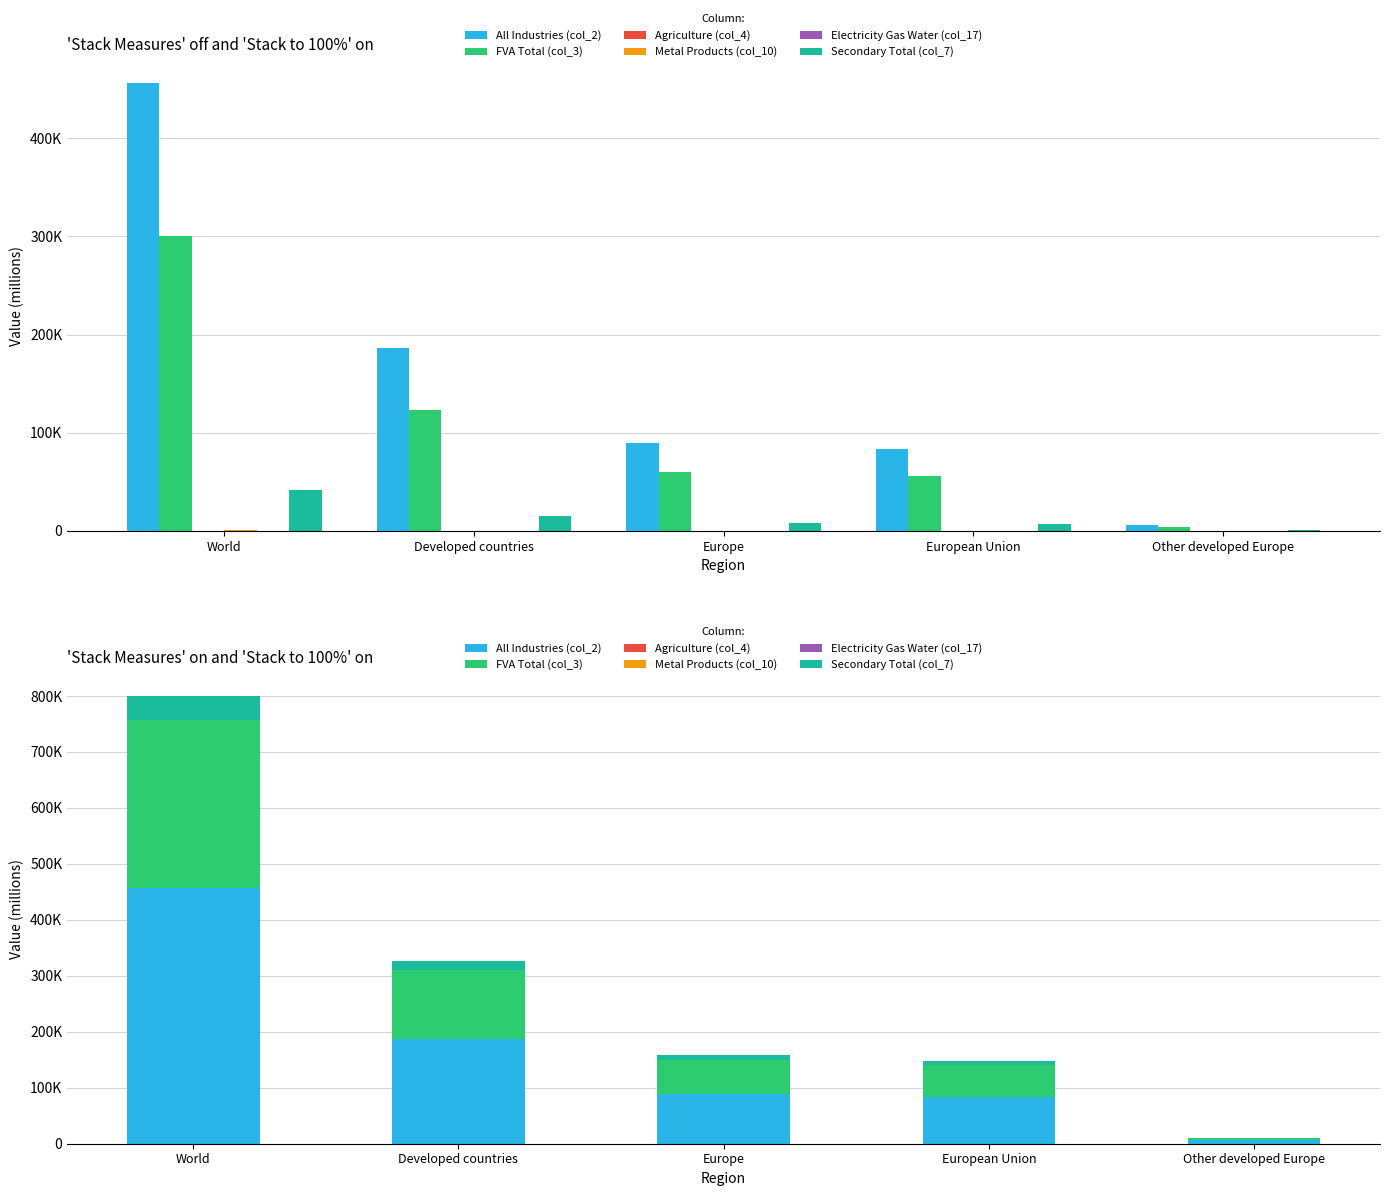

Where is Electricity Gas Water (col_17) nearest to the value 34?

Developed countries